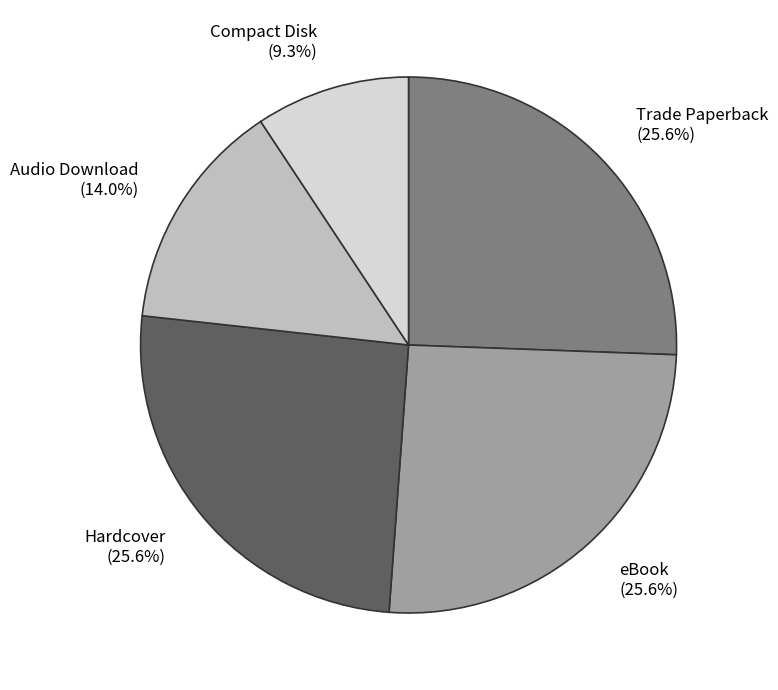

How much of the chart is everything except Compact Disk?

90.7%